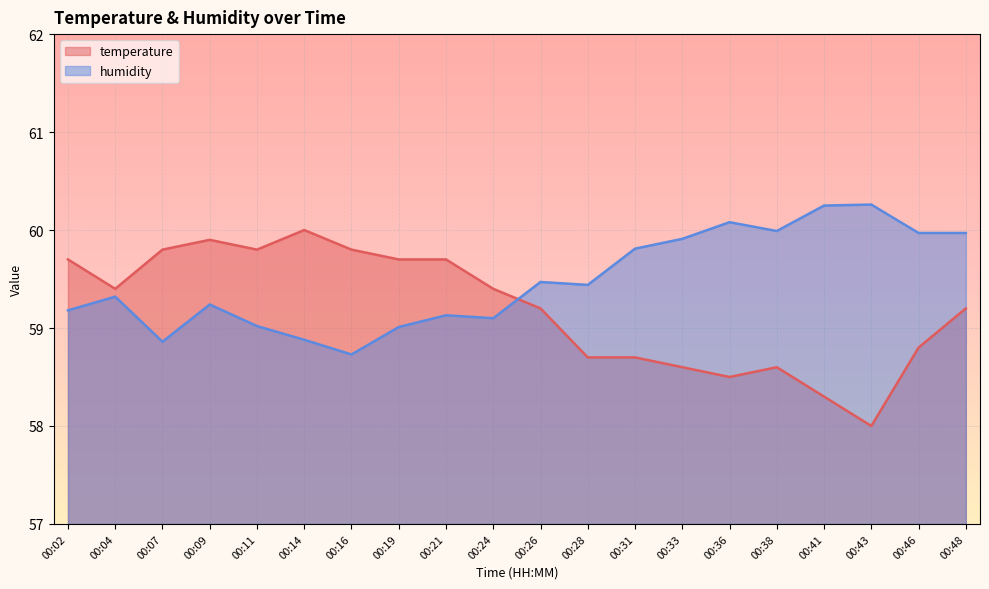

What is the total value across all series at 00:21?

118.8